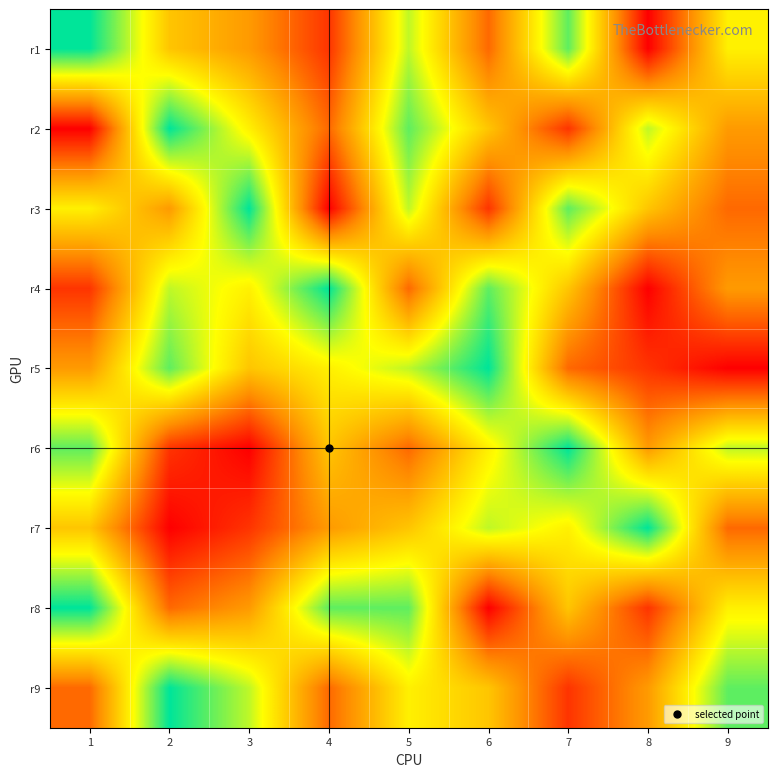

Between 8 and 9, which is larger?

9